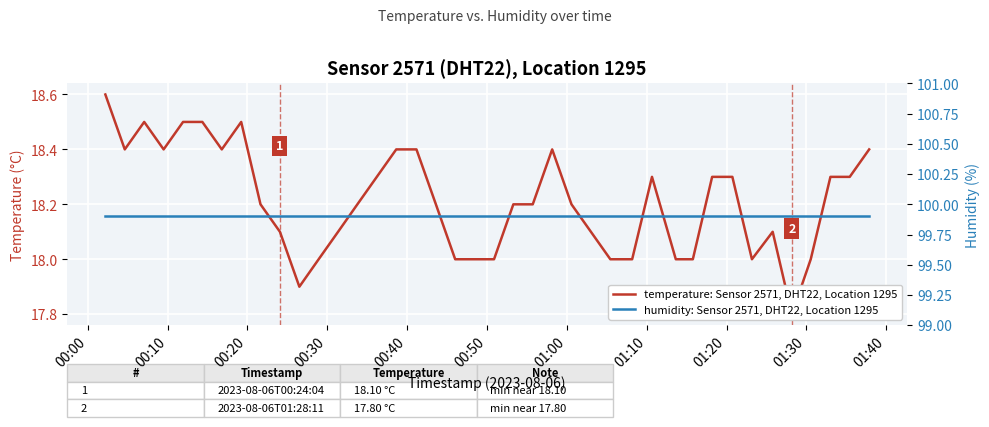

What is the maximum value for temperature: Sensor 2571, DHT22, Location 1295?

18.6